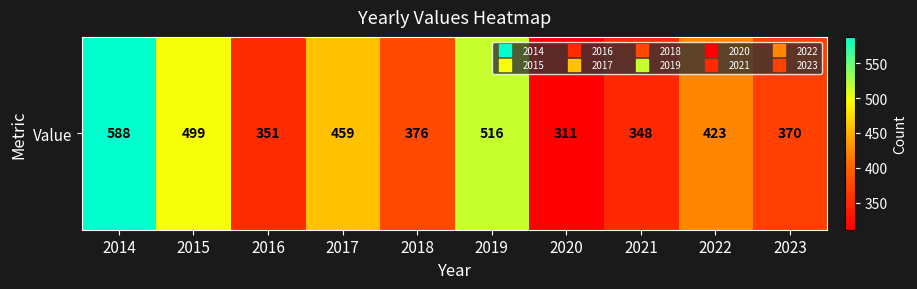

What is the average value?

424